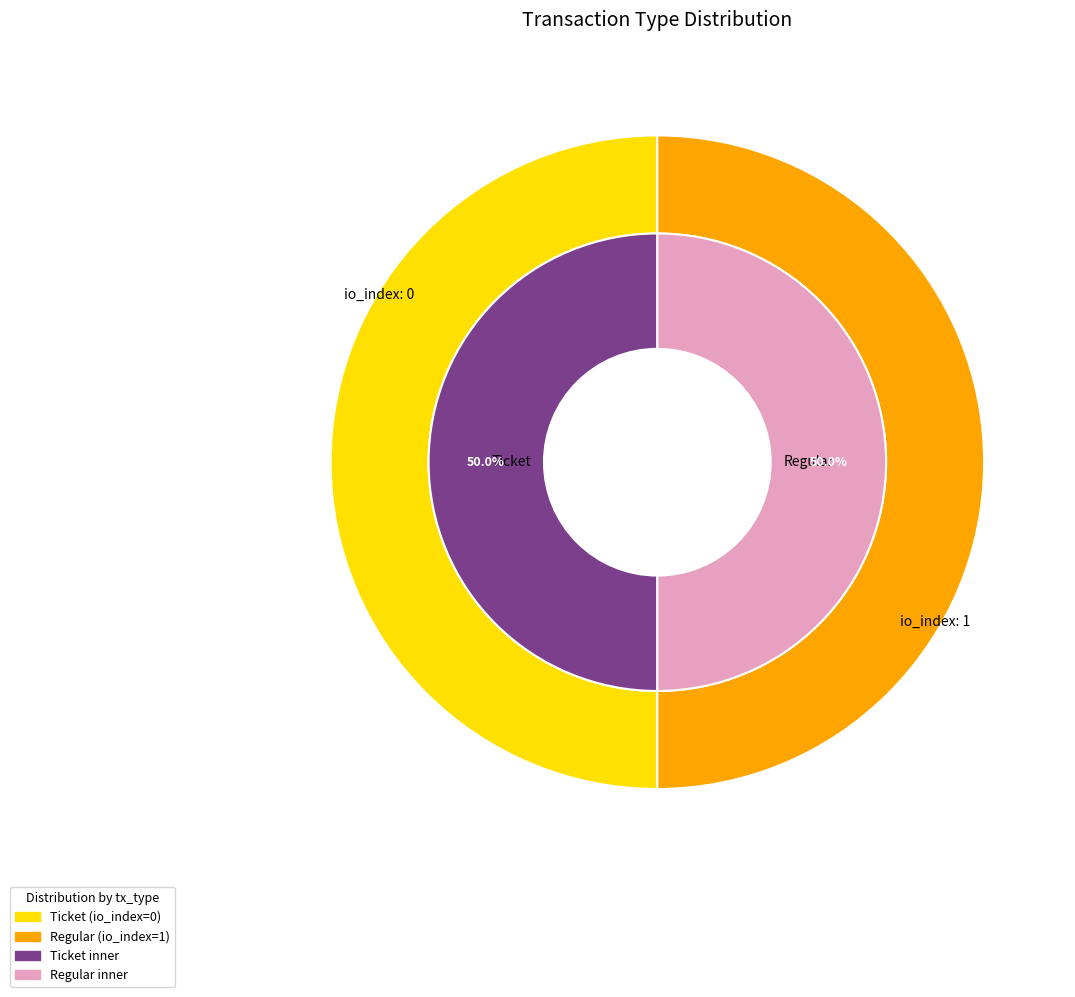

Count the number of slices in the pie.

2